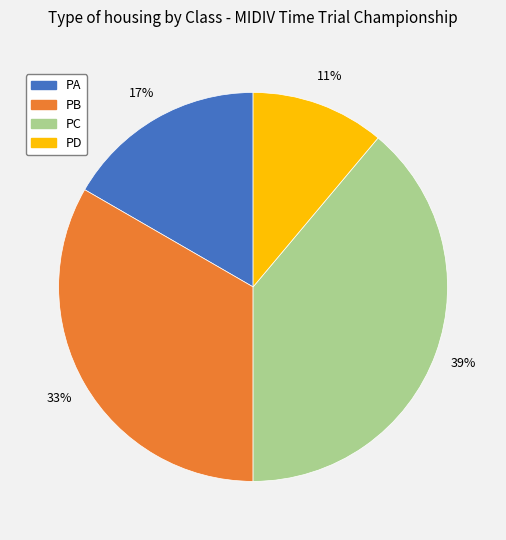

Do PD and PB together represent more than half of the pie?

No